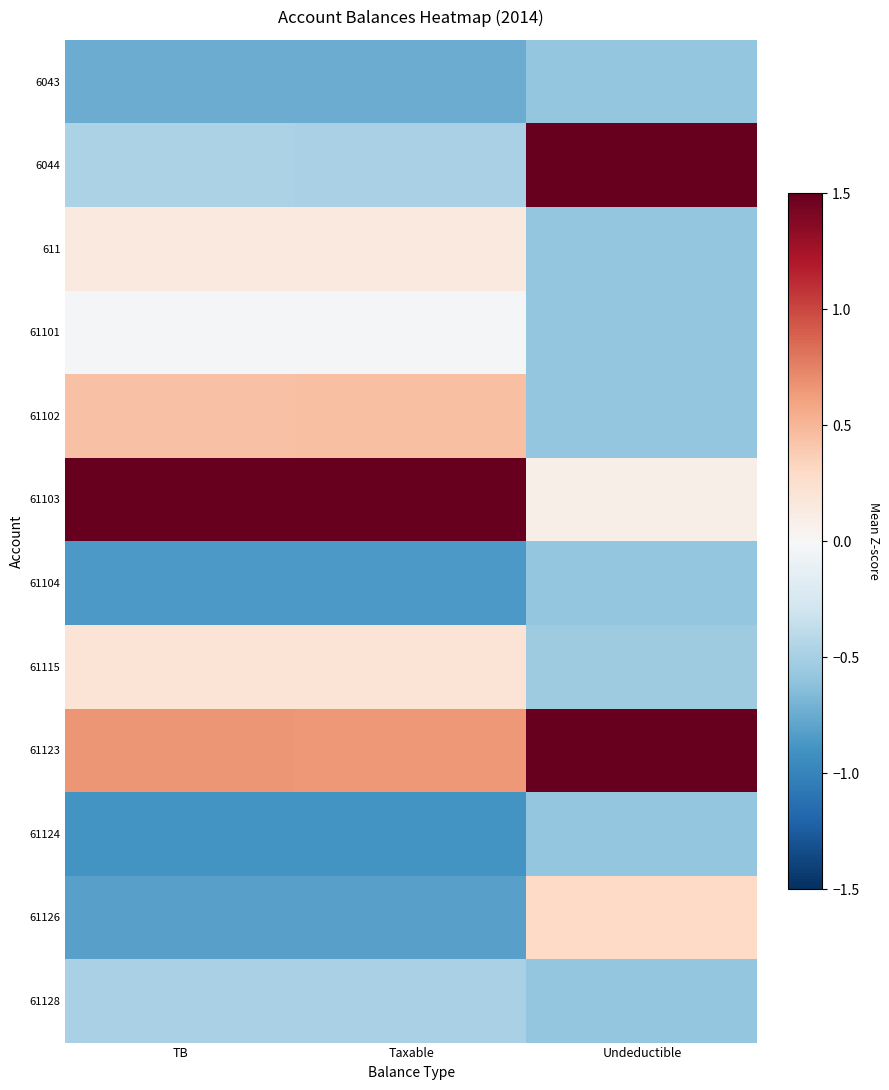

Rank the series by their maximum value, from lowest to highest.

6043, 61104, 61124, 61128, 61101, 611, 61115, 61126, 61102, 6044, 61123, 61103